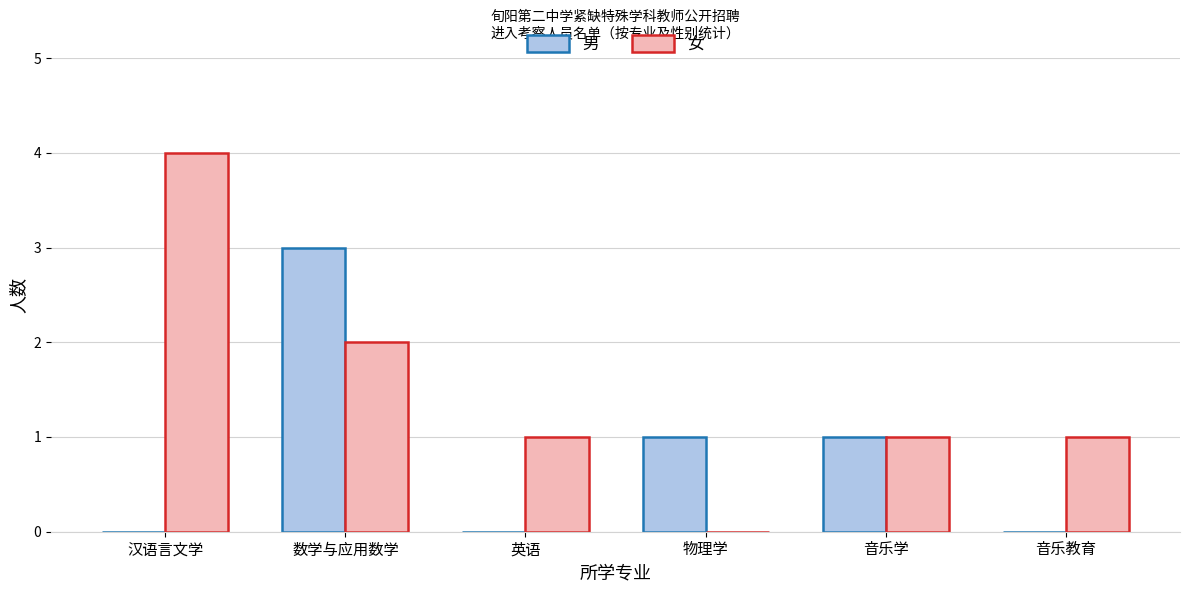

Which series has the largest total across all categories?

女